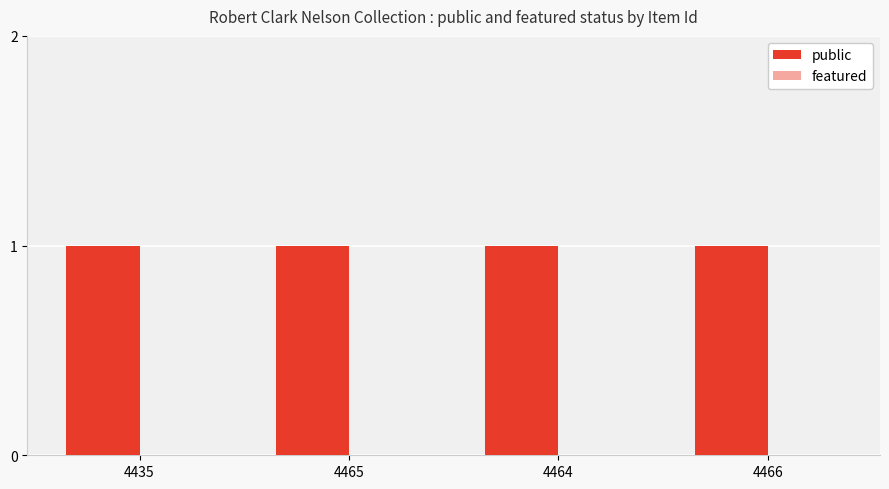

Reading left to right, transcribe all the data shown in this chart.

public: 1	1	1	1
featured: 0	0	0	0